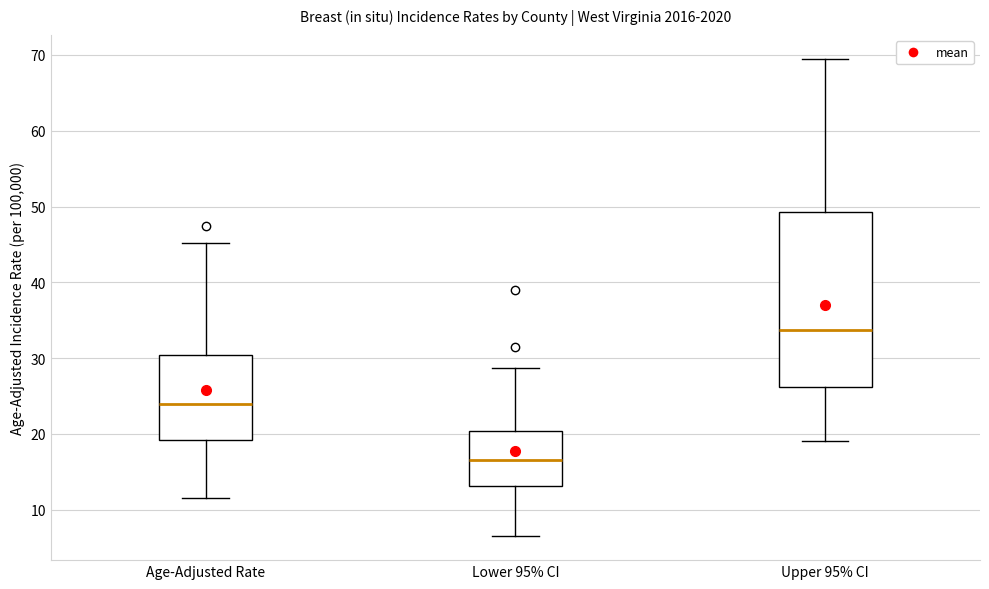

Where is the lower edge of the box for Age-Adjusted Rate on the y-axis? The values are not printed on the chart, so give them approximately, as read against the axis.

19